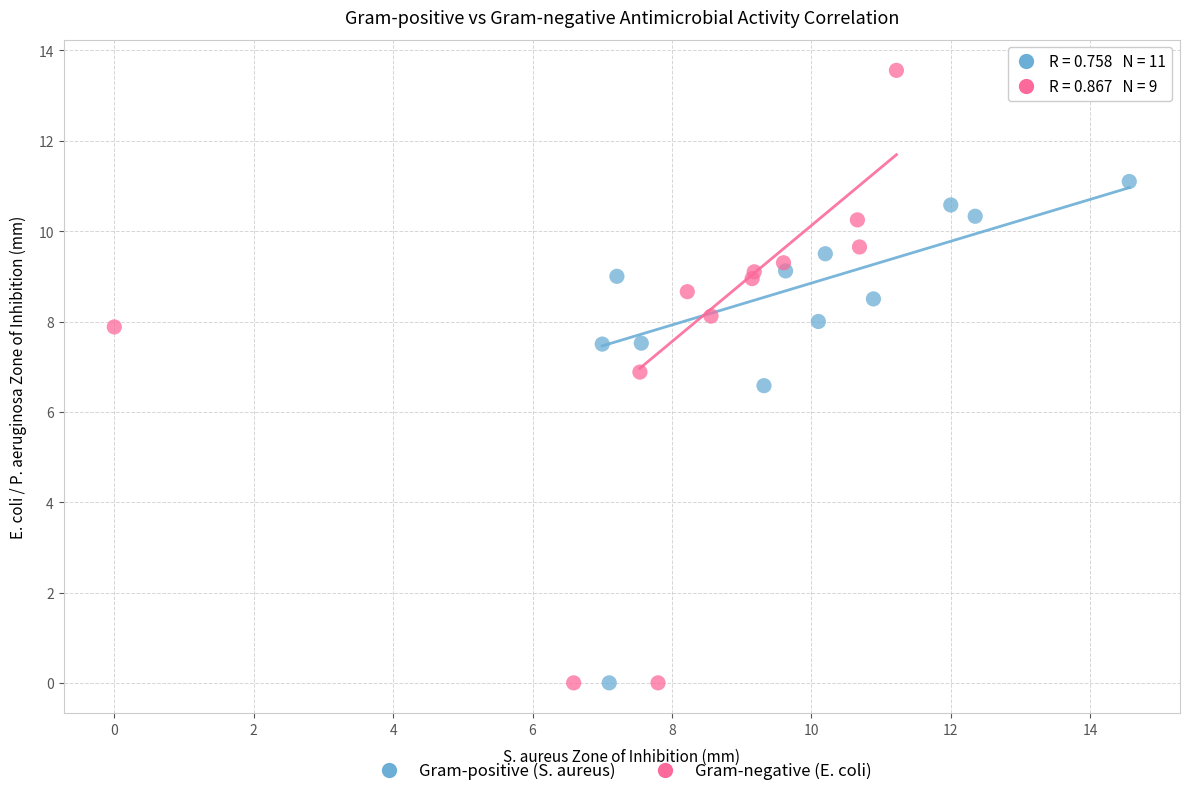

Which series contains the highest Y value?

Gram-negative (E. coli)